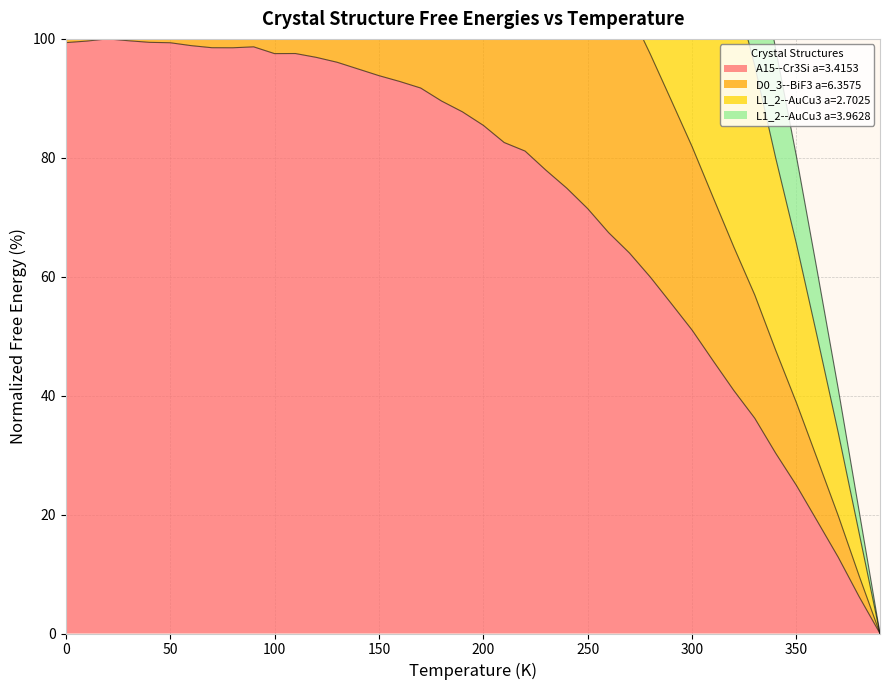

What is the label of the 29th point from the left?

280.0